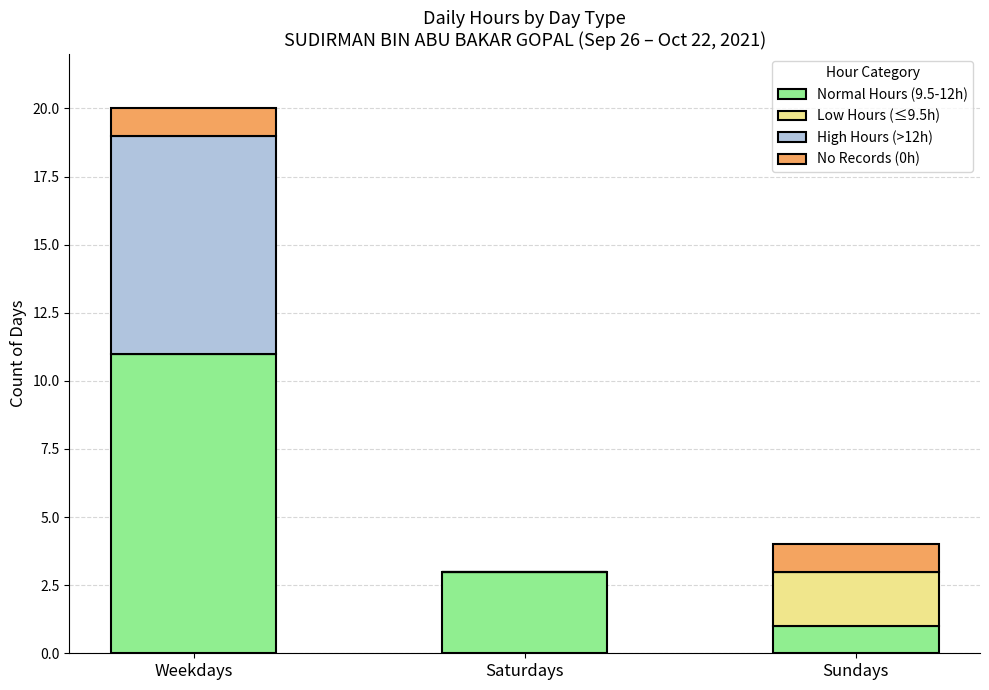

The Normal Hours (9.5-12h) series shows 7 at Weekdays. True or false?

False